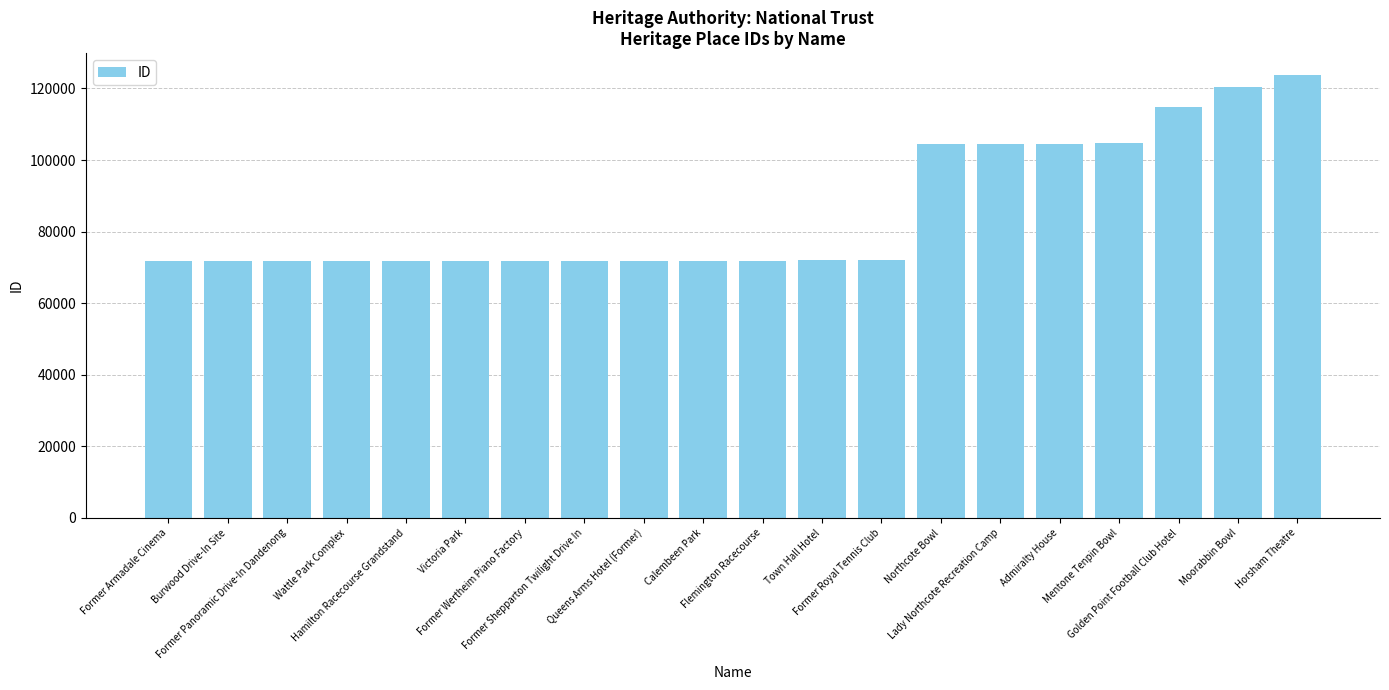

What value does the data have at Former Panoramic Drive-In Dandenong, to the nearest 10?

71760